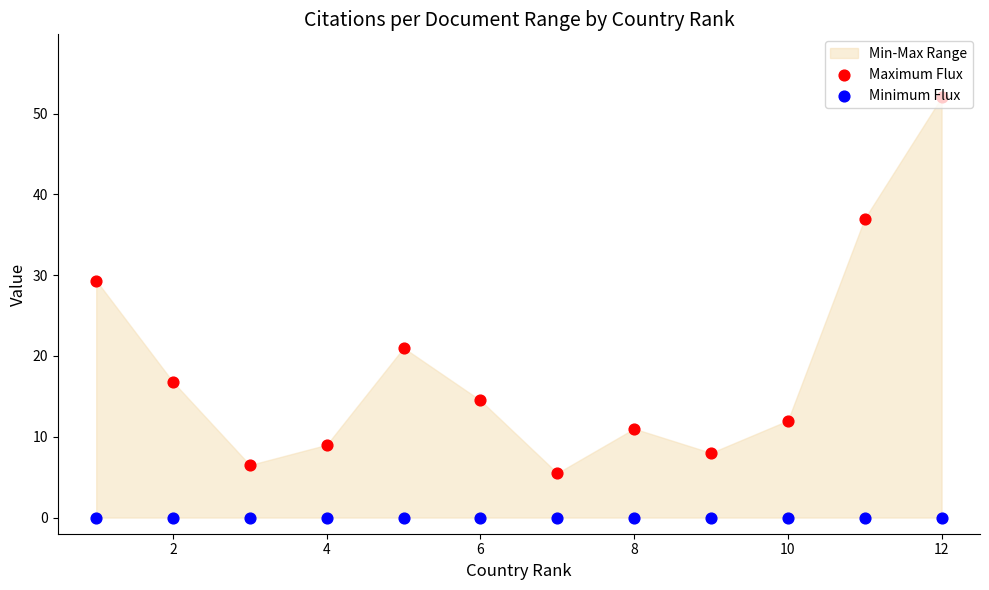

At how many categories does at least one series exceed 19?

4